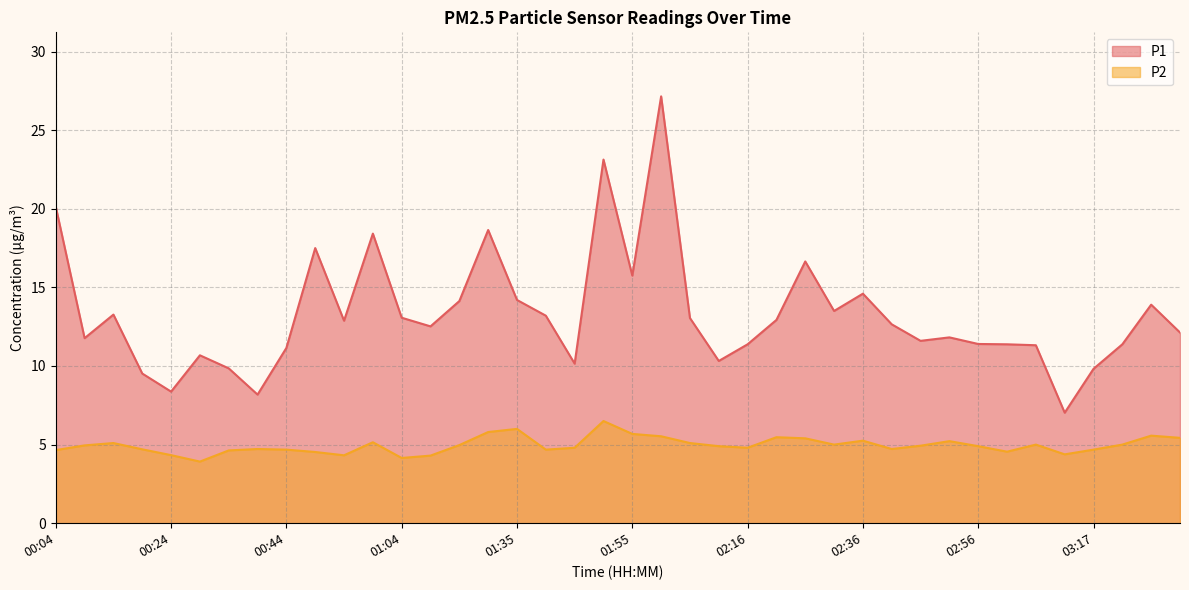

How many distinct data groups are displayed?

2